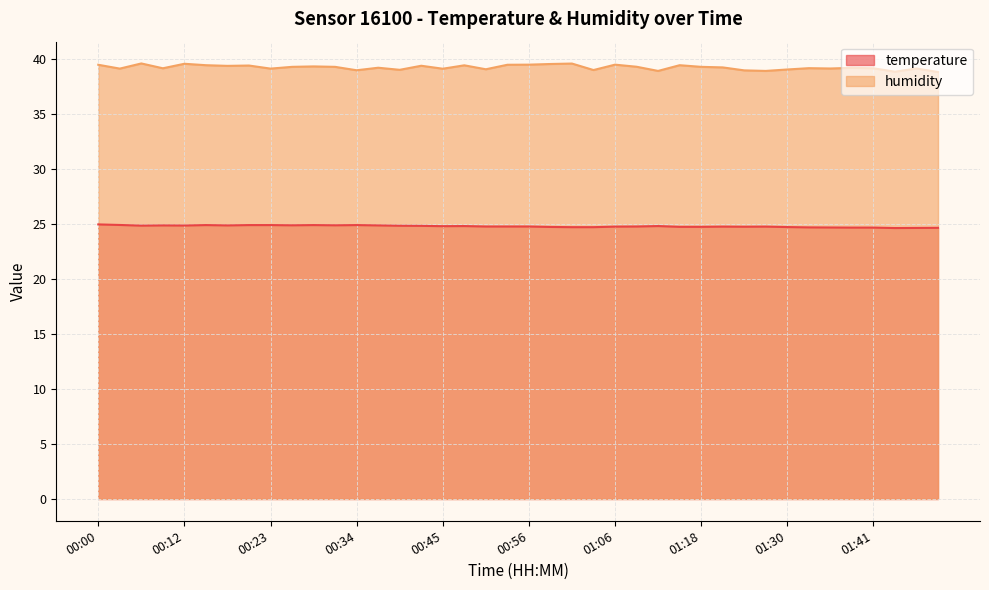

True or false: humidity and temperature intersect in this chart.

False